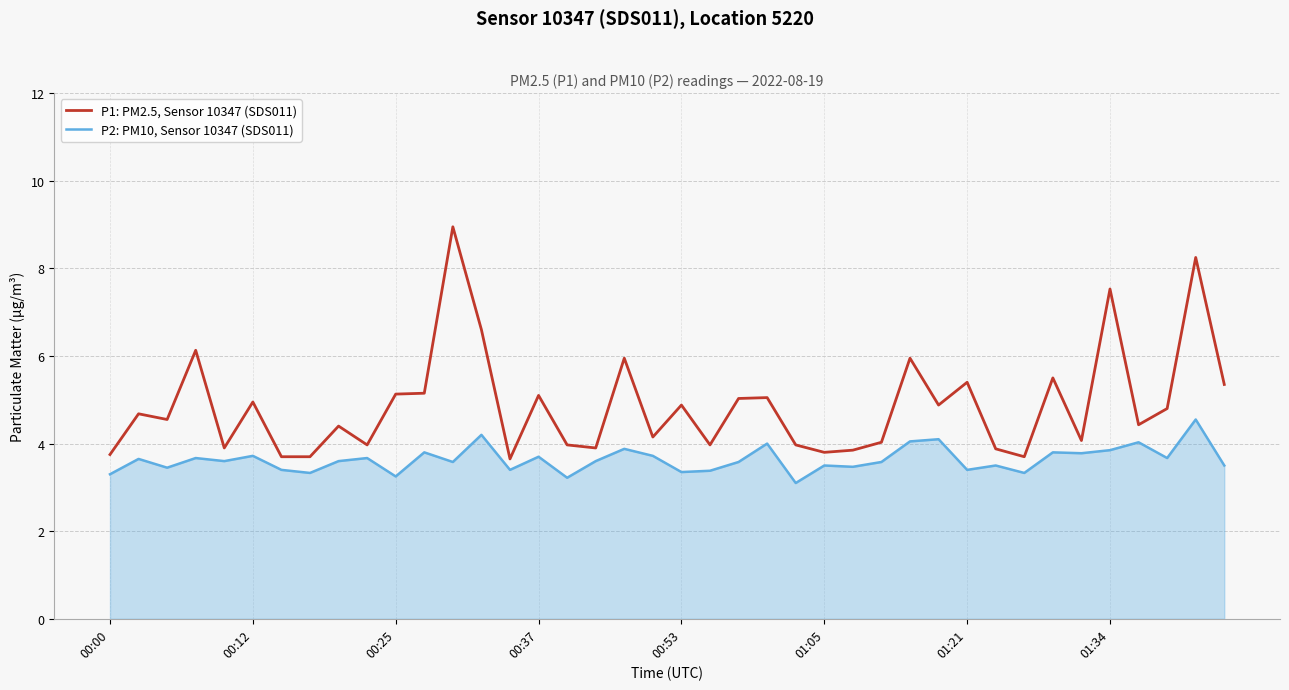

Rank the series by their maximum value, from highest to lowest.

P1: PM2.5, Sensor 10347 (SDS011), P2: PM10, Sensor 10347 (SDS011)